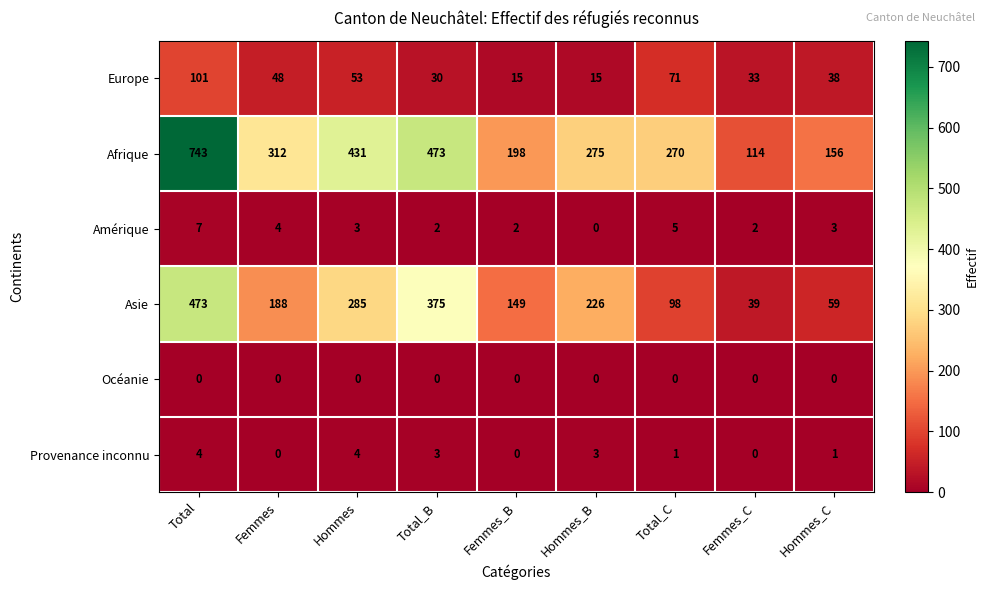

Rank the series at Total from highest to lowest value.

Afrique, Asie, Europe, Amérique, Provenance inconnu, Océanie